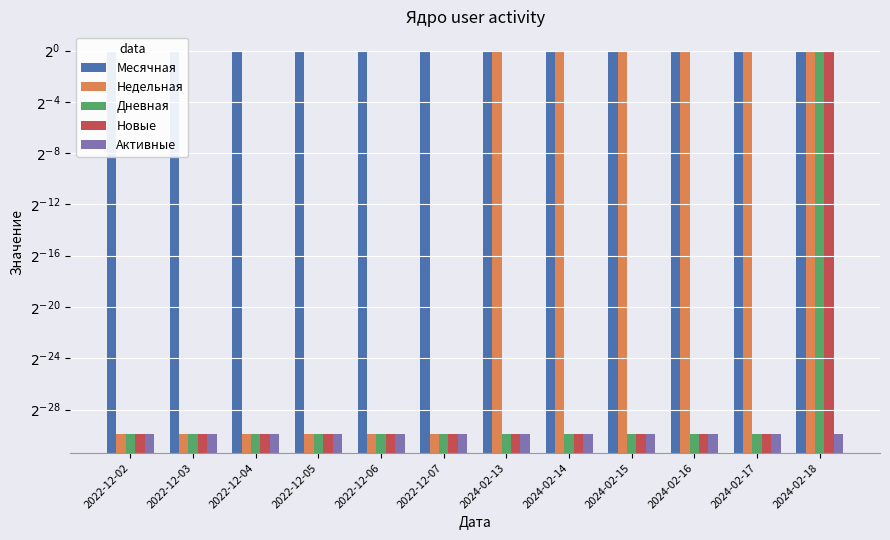

At which category does the chart reach its minimum across all series?

2022-12-02